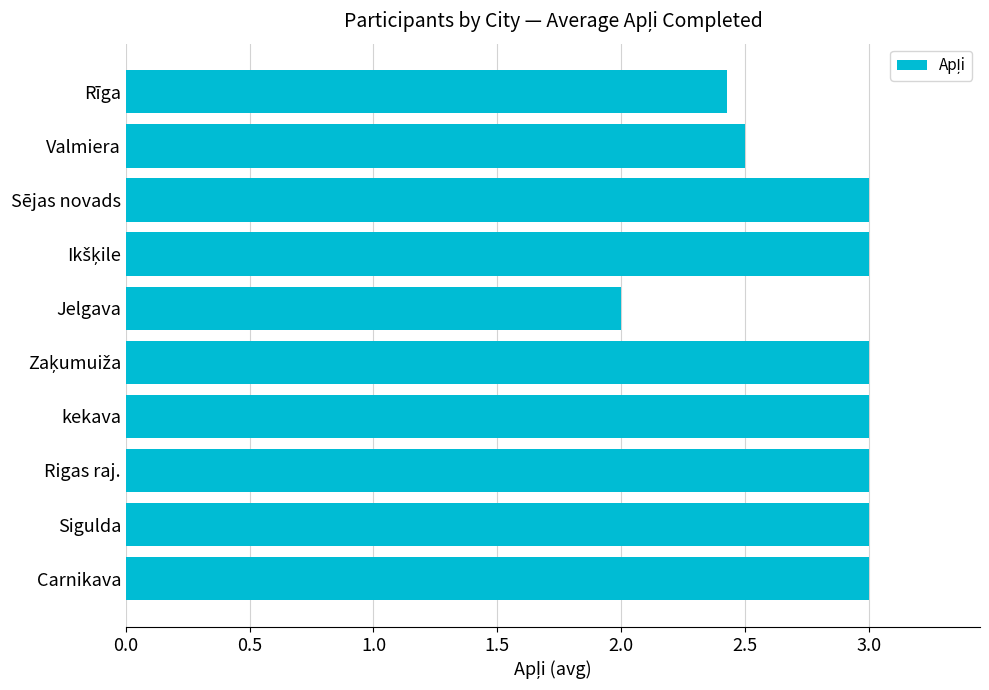

Which has a higher value, Rīga or kekava?

kekava